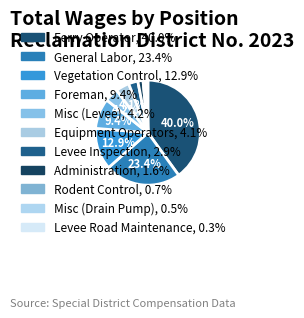

Approximately how many times larger is the value at Rodent Control compared to Levee Inspection?

0.2